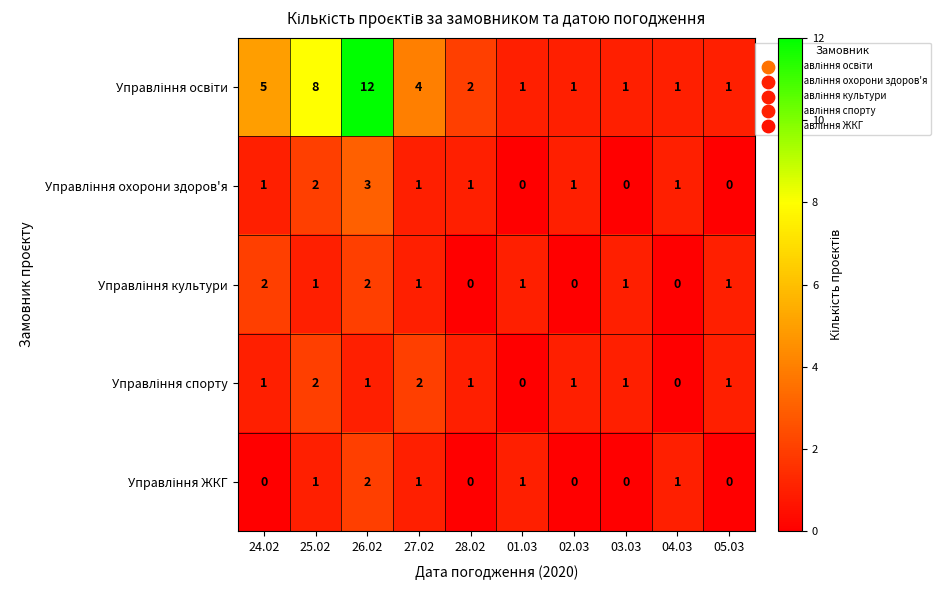

At which category is the sum across all series the highest?

26.02